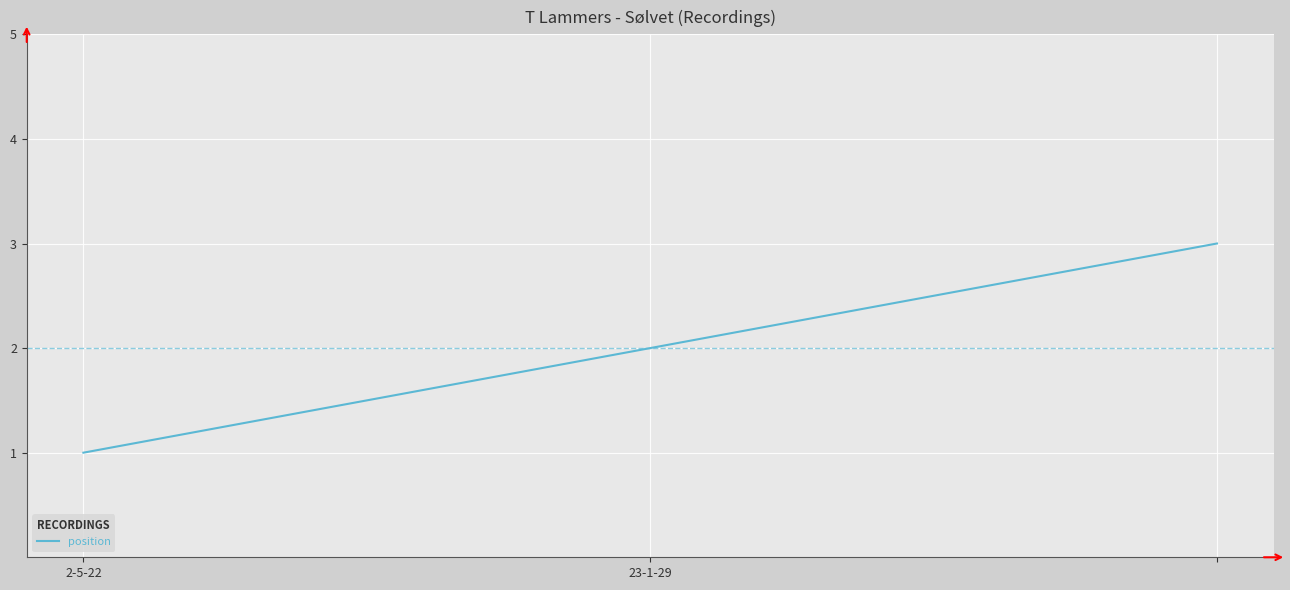

What is the sum of all values?

6